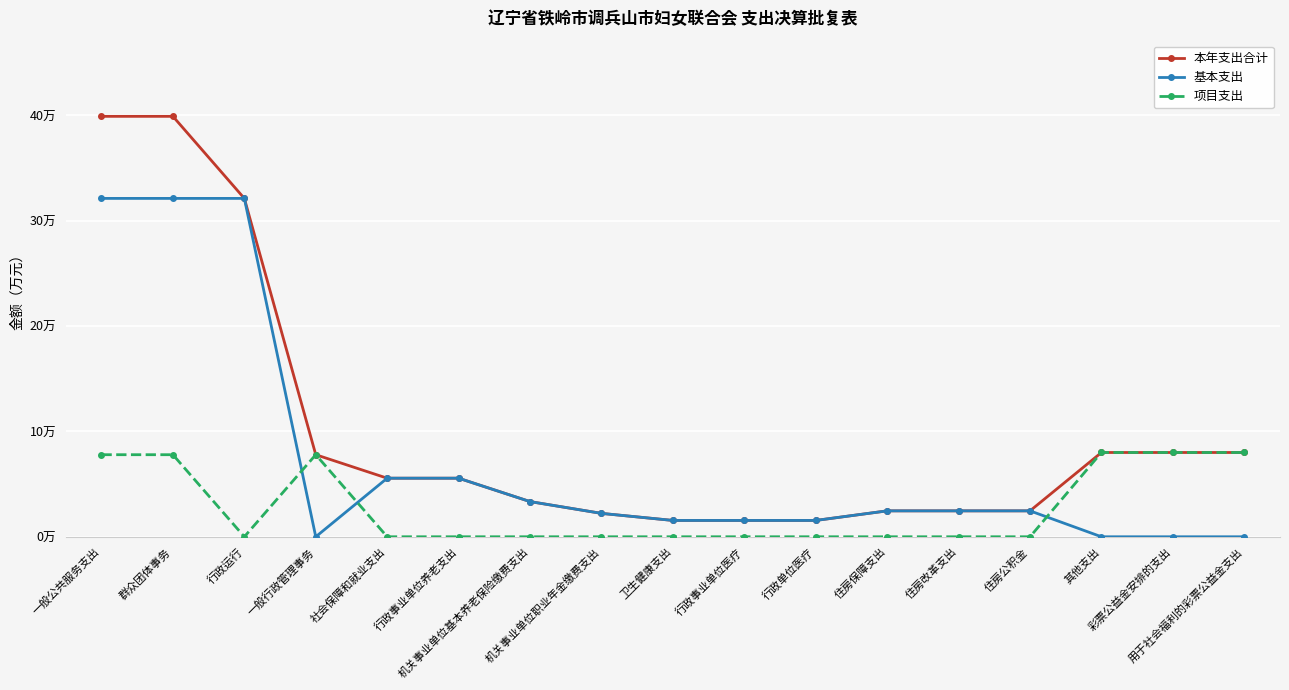

Reading left to right, list all the values displayed in this chart.

本年支出合计: 一般公共服务支出=39.9	群众团体事务=39.9	行政运行=32.1	一般行政管理事务=7.8	社会保障和就业支出=5.6	行政事业单位养老支出=5.6	机关事业单位基本养老保险缴费支出=3.3	机关事业单位职业年金缴费支出=2.2	卫生健康支出=1.6	行政事业单位医疗=1.6	行政单位医疗=1.6	住房保障支出=2.5	住房改革支出=2.5	住房公积金=2.5	其他支出=8.0	彩票公益金安排的支出=8.0	用于社会福利的彩票公益金支出=8.0
基本支出: 一般公共服务支出=32.1	群众团体事务=32.1	行政运行=32.1	一般行政管理事务=0.0	社会保障和就业支出=5.6	行政事业单位养老支出=5.6	机关事业单位基本养老保险缴费支出=3.3	机关事业单位职业年金缴费支出=2.2	卫生健康支出=1.6	行政事业单位医疗=1.6	行政单位医疗=1.6	住房保障支出=2.5	住房改革支出=2.5	住房公积金=2.5	其他支出=0.0	彩票公益金安排的支出=0.0	用于社会福利的彩票公益金支出=0.0
项目支出: 一般公共服务支出=7.8	群众团体事务=7.8	行政运行=0.0	一般行政管理事务=7.8	社会保障和就业支出=0.0	行政事业单位养老支出=0.0	机关事业单位基本养老保险缴费支出=0.0	机关事业单位职业年金缴费支出=0.0	卫生健康支出=0.0	行政事业单位医疗=0.0	行政单位医疗=0.0	住房保障支出=0.0	住房改革支出=0.0	住房公积金=0.0	其他支出=8.0	彩票公益金安排的支出=8.0	用于社会福利的彩票公益金支出=8.0